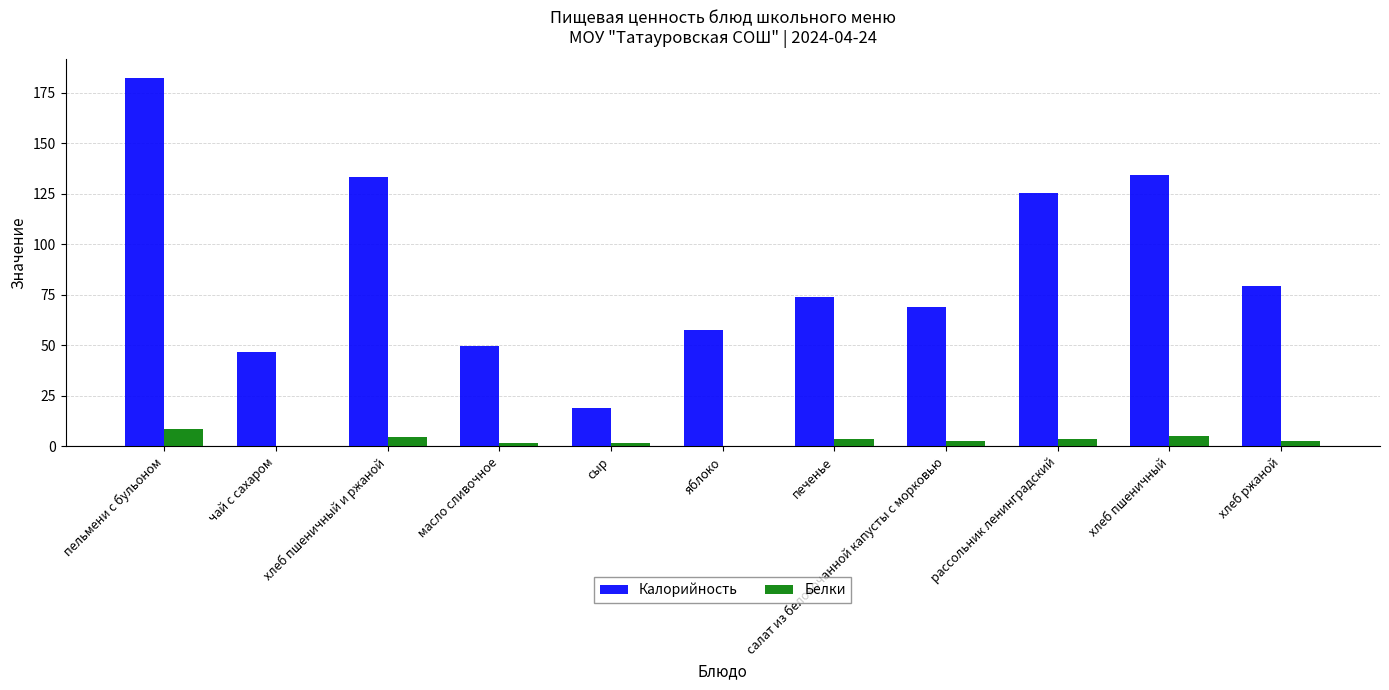

What is the sum of all Калорийность values?

971.0